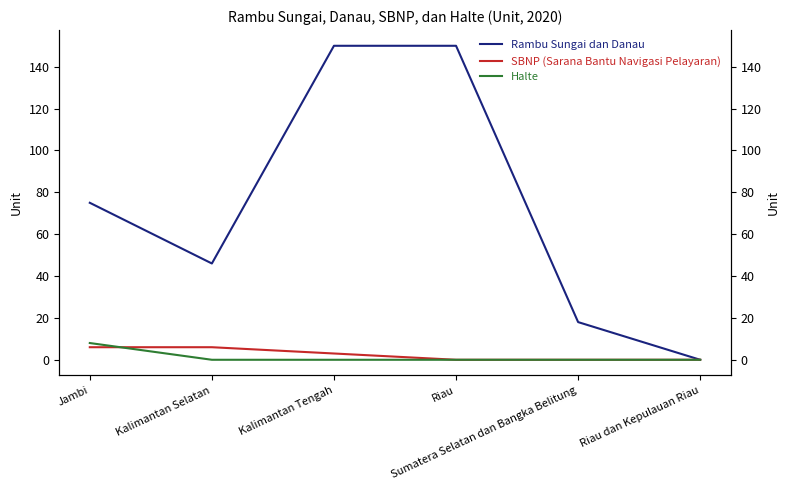

Which series has the widest spread of values?

Rambu Sungai dan Danau